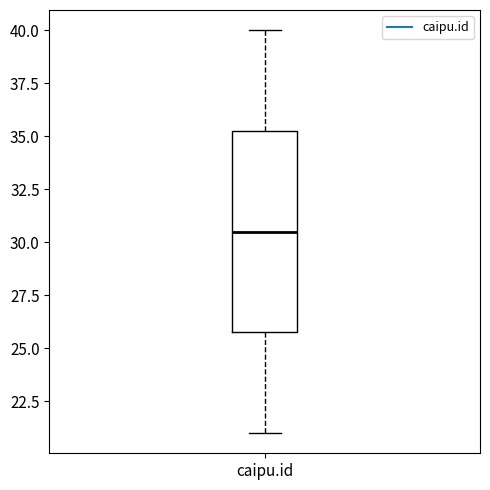

Where does the lower whisker of the box for caipu.id end on the y-axis? The values are not printed on the chart, so give them approximately, as read against the axis.

21.0